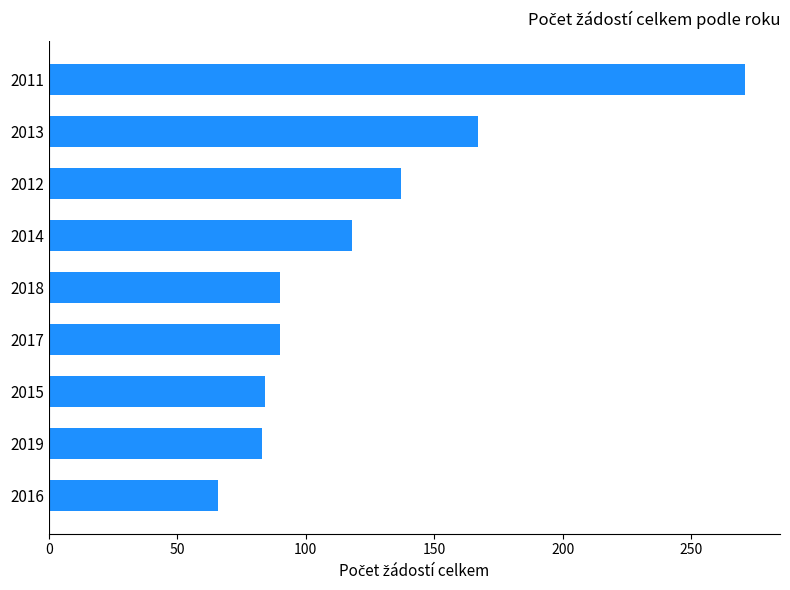

True or false: the data shows 84 at 2015.

True